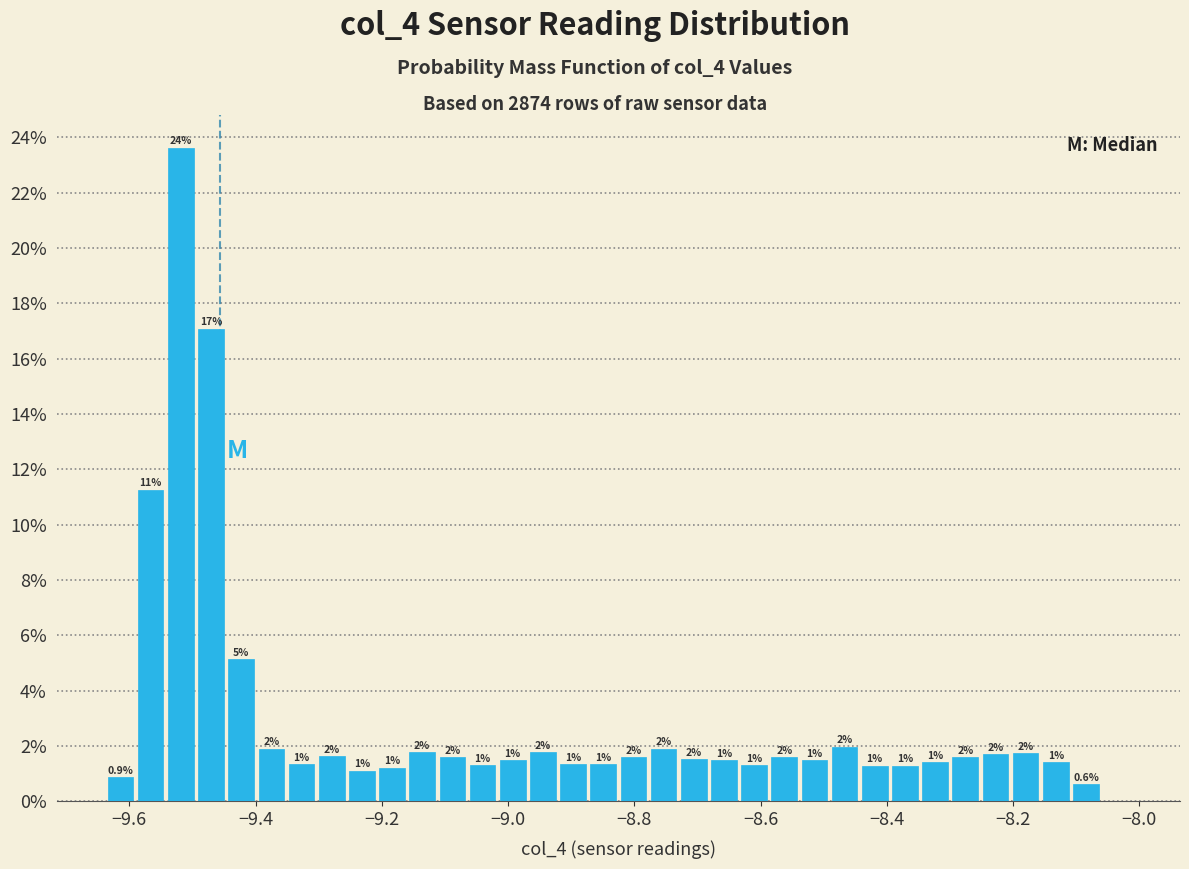

Read against the x-axis, roughly where is the centre of the tallest bar?

-9.52